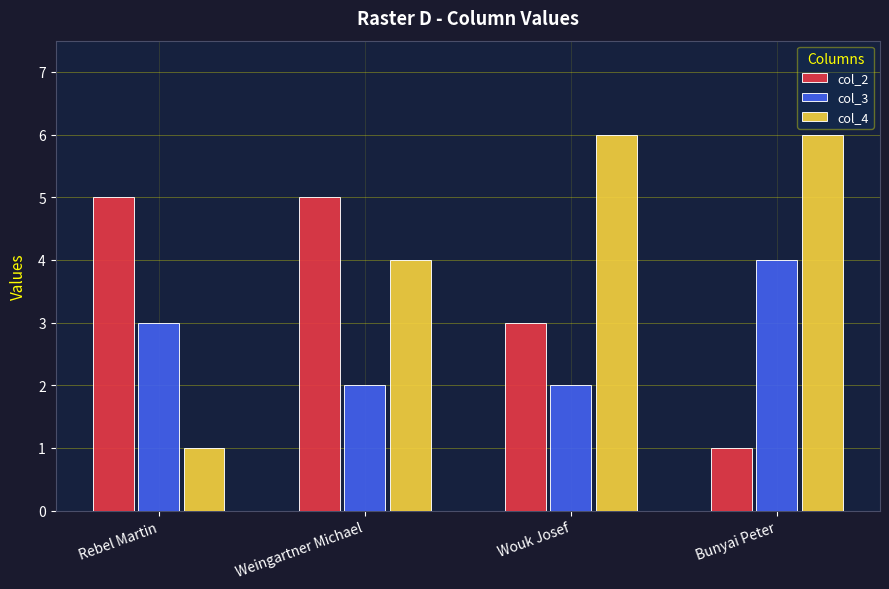

Read the col_2 value at Rebel Martin.

5